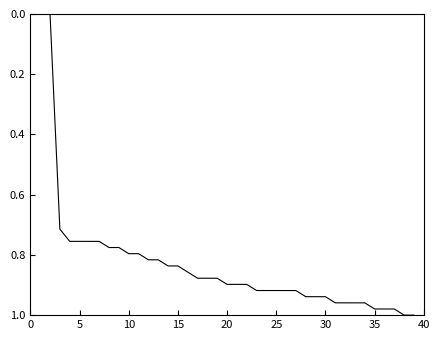

How many lines are shown in the chart?

1